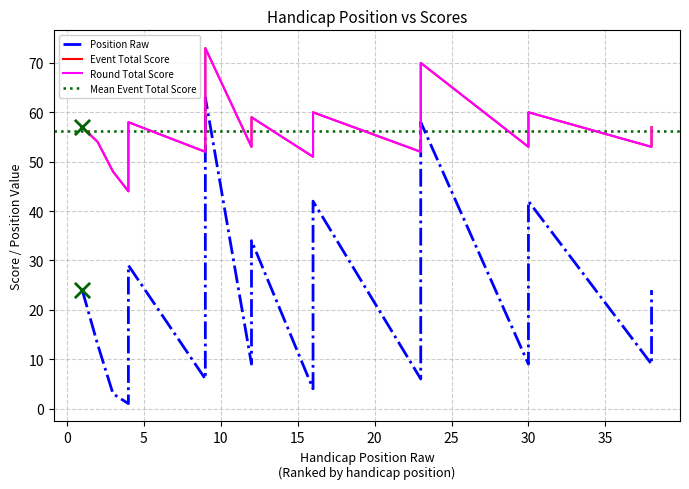

At which category is the sum across all series the highest?

9